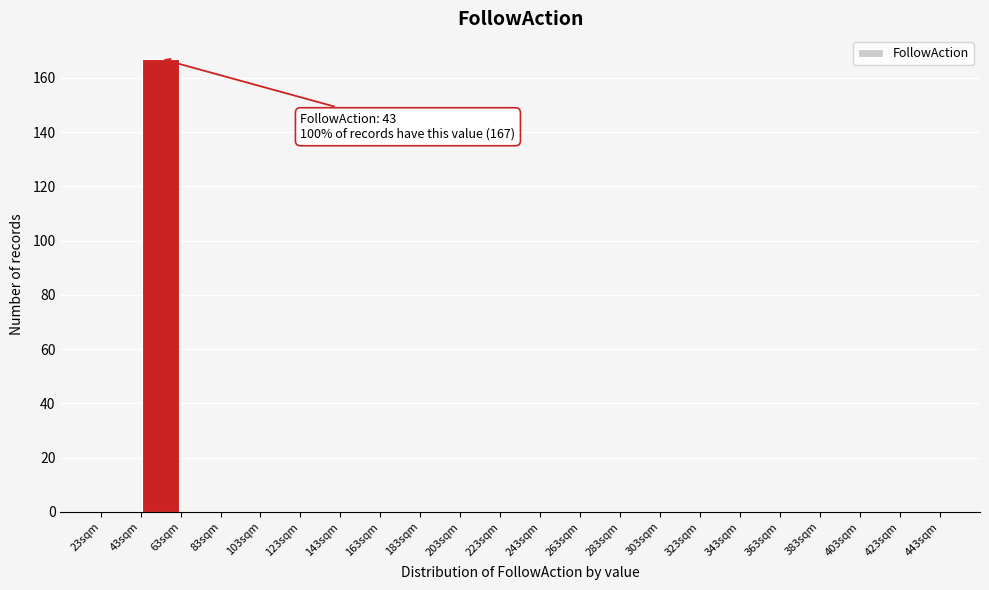

Which range on the x-axis has the tallest bar?

43 to 63